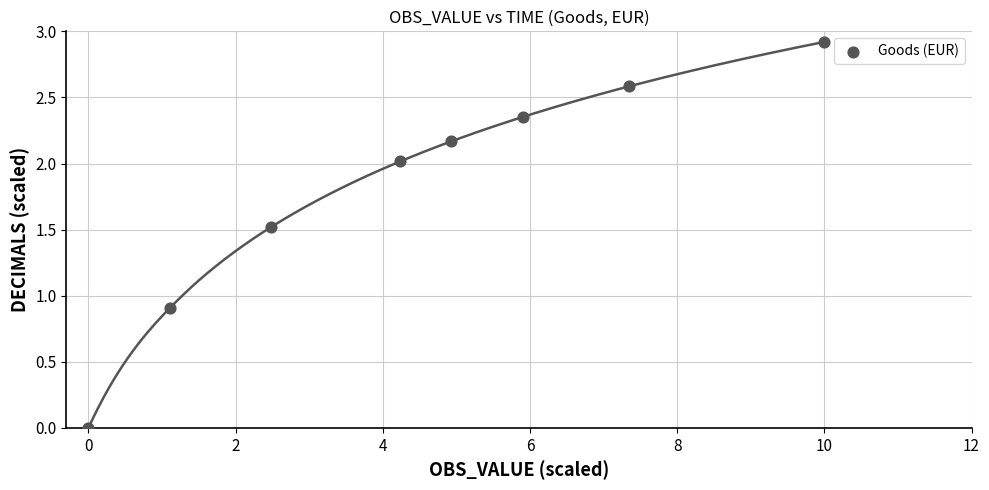

What Y value in the scatter plot is closest to 1?

0.9